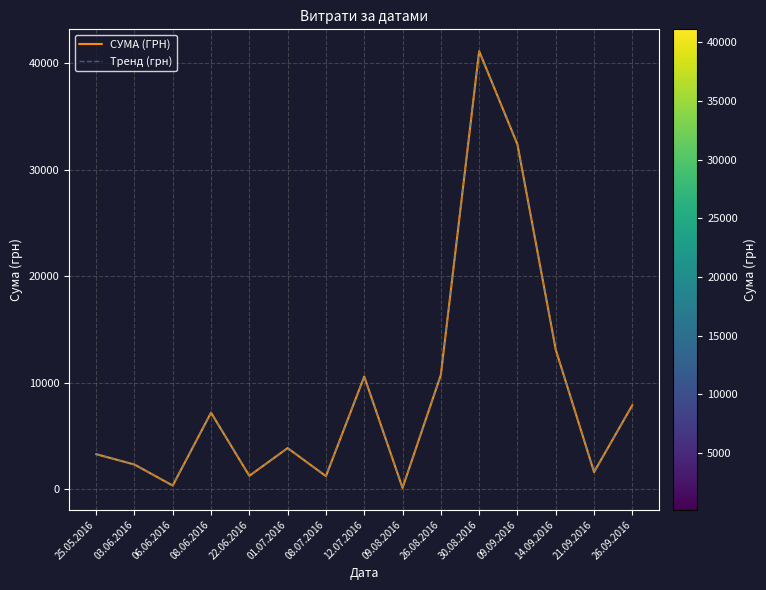

Is it true that Тренд (грн) equals 5949.0 at 01.07.2016?

False